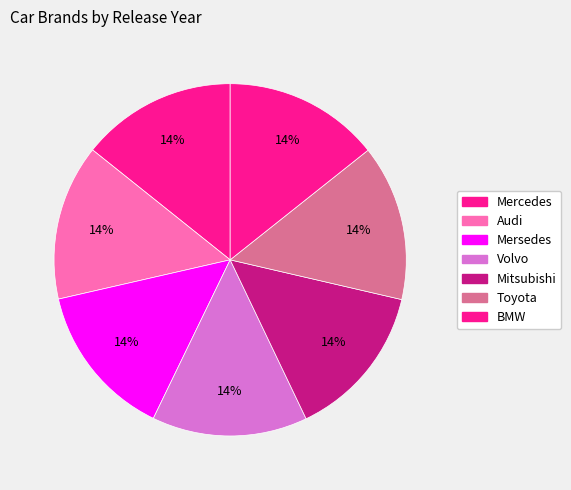

How many segments does this pie chart have?

7